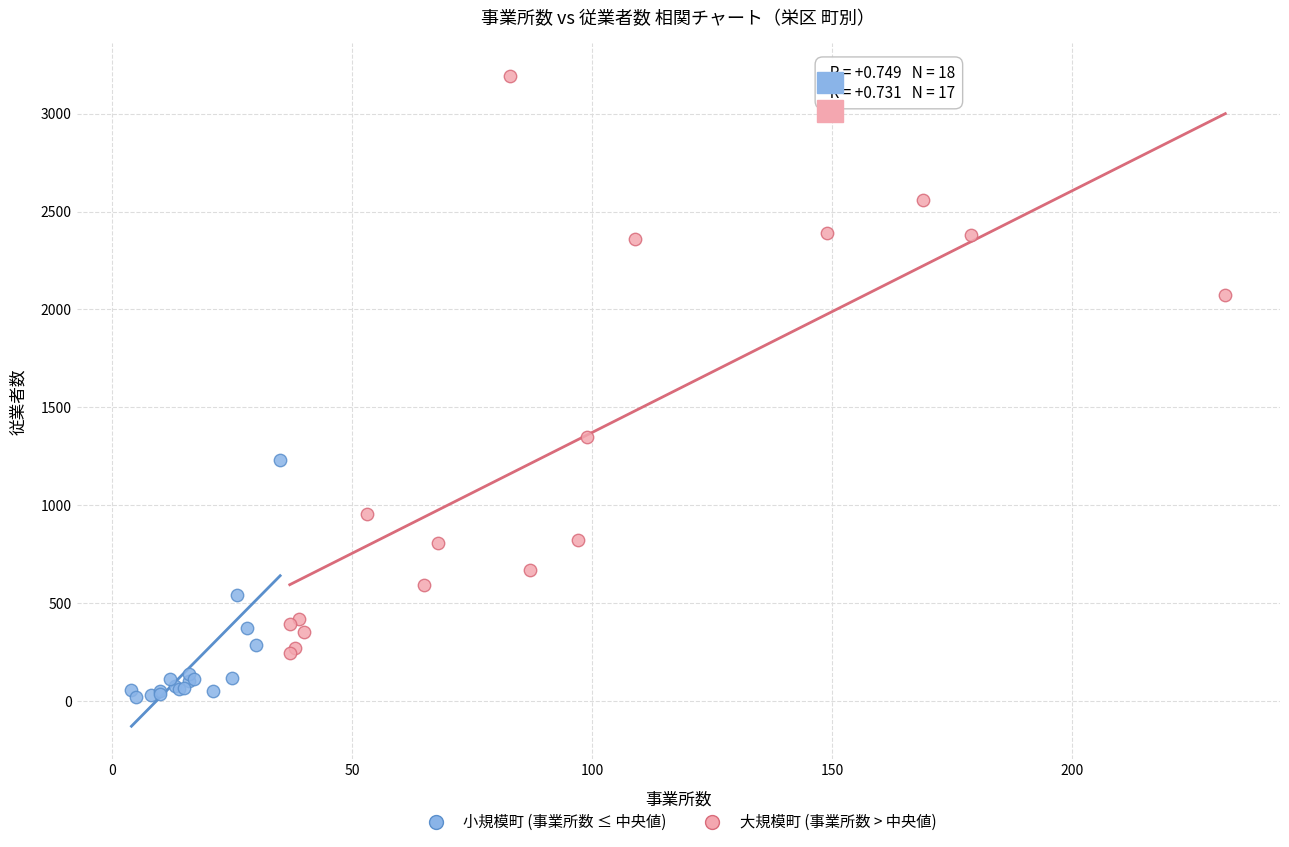

What are all the series names shown in the legend?

小規模町 (事業所数 ≤ 中央値), 大規模町 (事業所数 > 中央値)